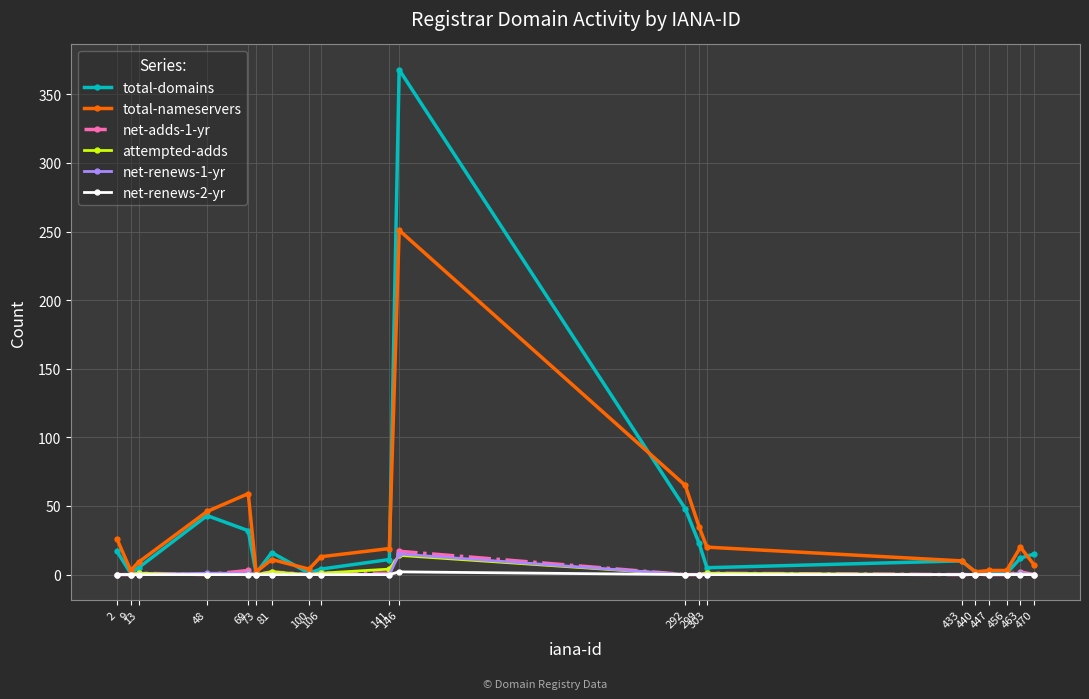

What are all the series names shown in the legend?

total-domains, total-nameservers, net-adds-1-yr, attempted-adds, net-renews-1-yr, net-renews-2-yr